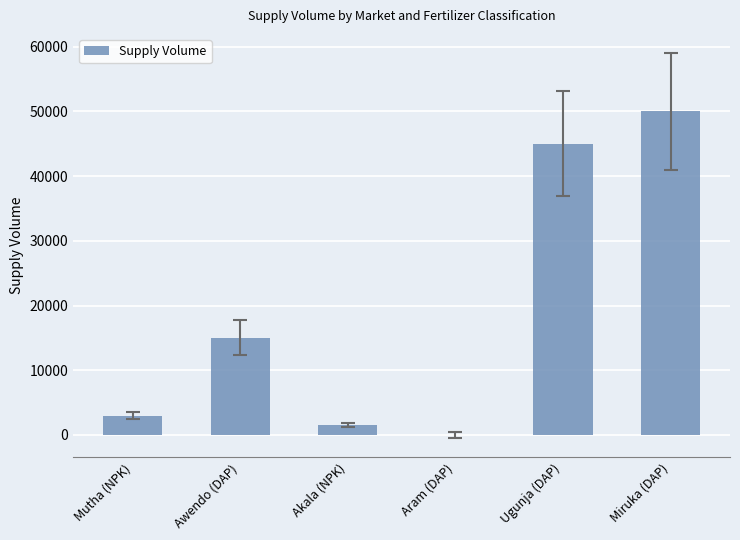

What value does the data have at Awendo (DAP)?

15000